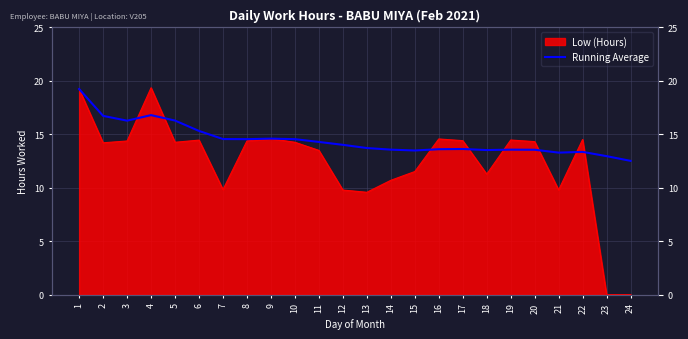

What is the value of the 10th point from the left?

14.6